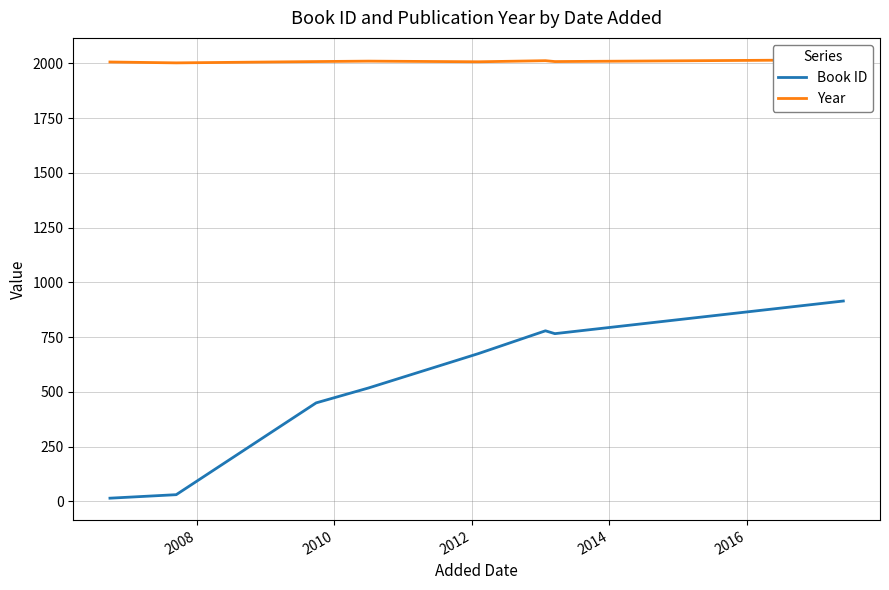

What is the maximum value for Book ID?

915